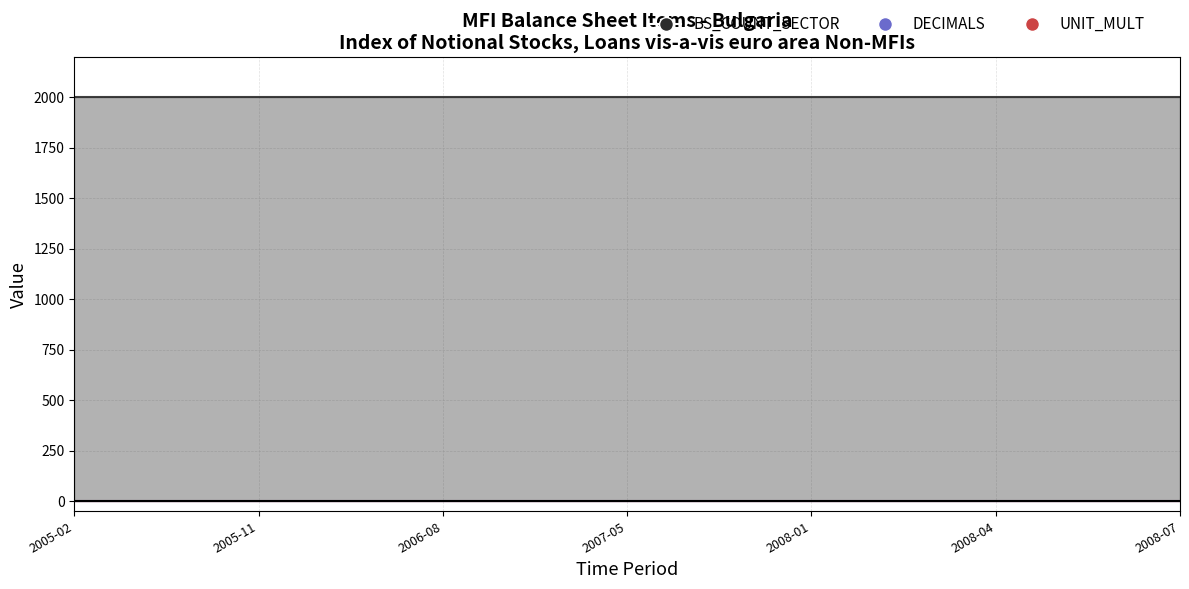

True or false: DECIMALS and UNIT_MULT cross at least once.

False